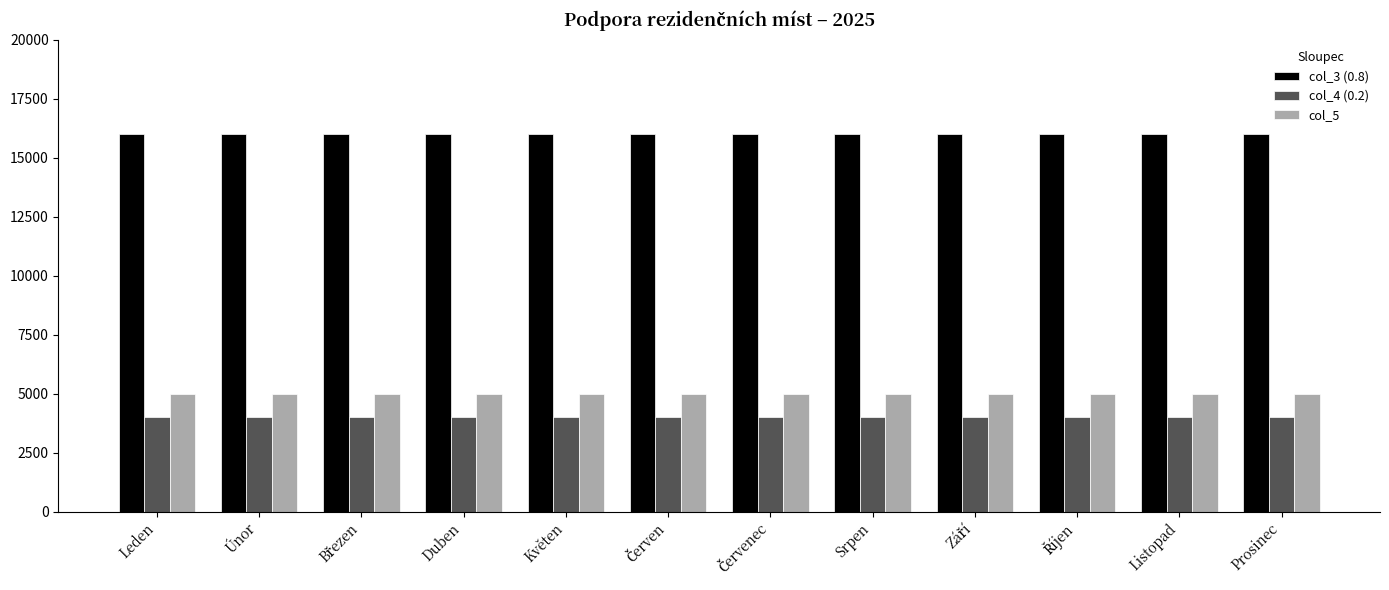

The col_4 (0.2) series shows 4000 at Únor. True or false?

True